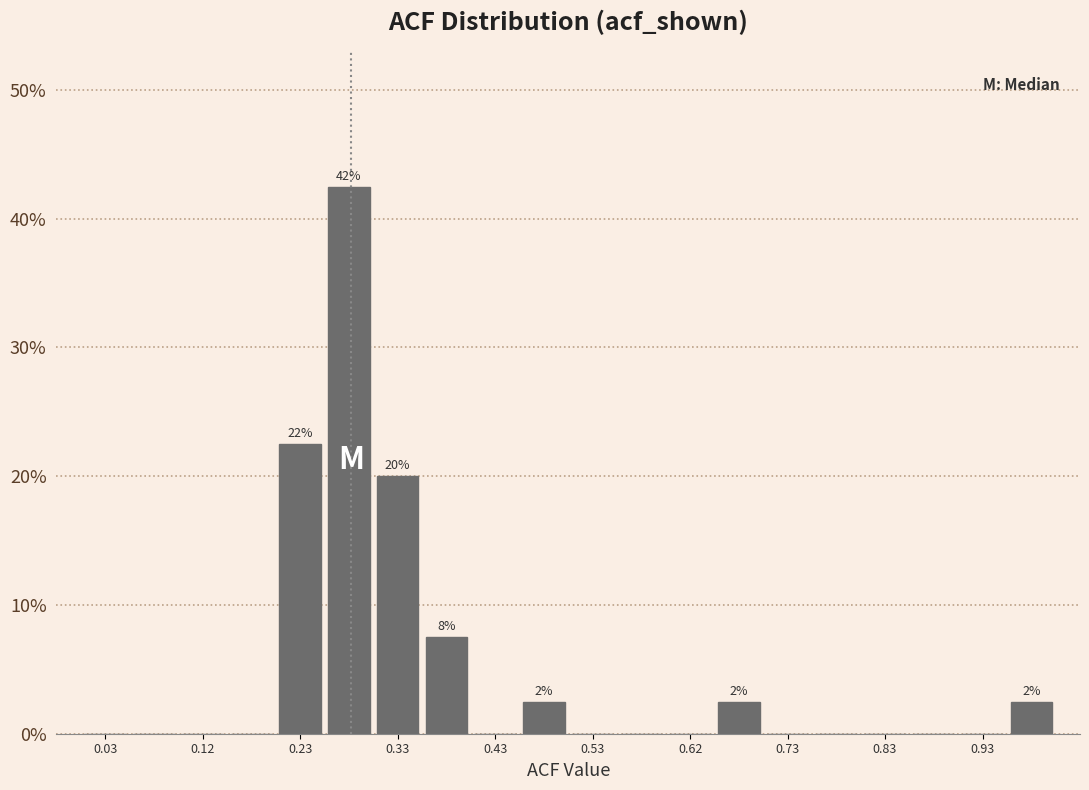

Which range on the x-axis has the tallest bar?

0.25 to 0.30